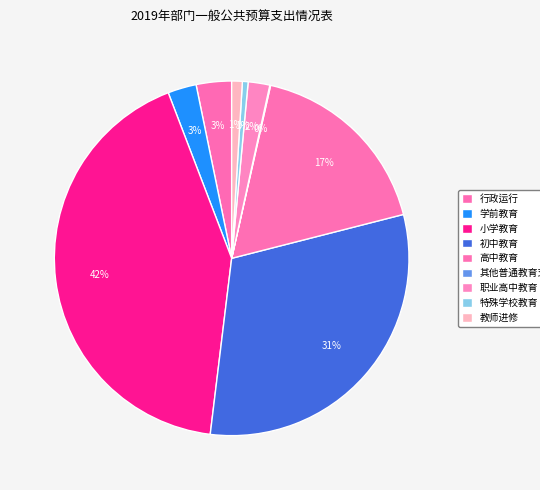

True or false: 职业高中教育 accounts for 11% of the total.

False